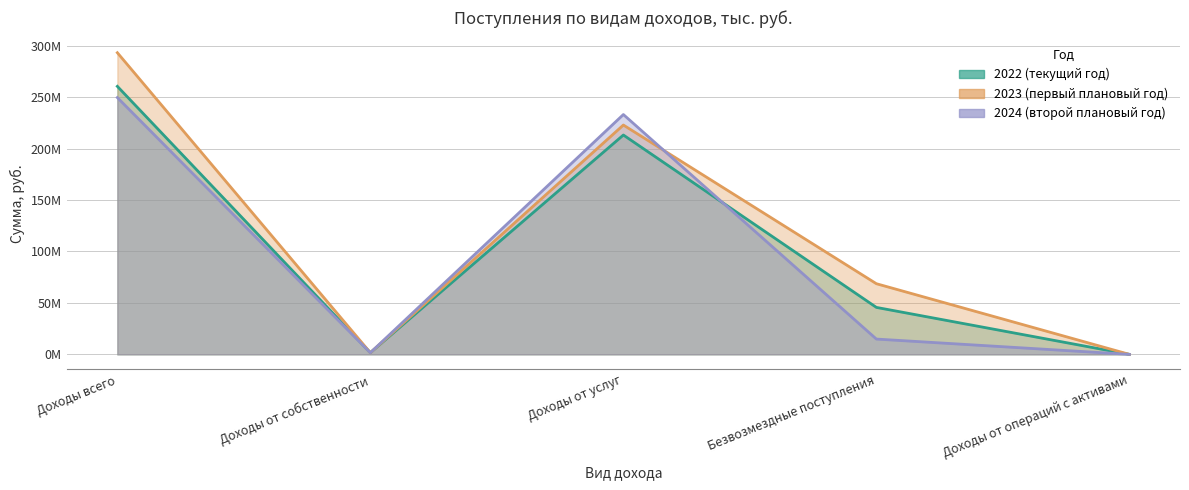

How many data points in 2022 (текущий год) are less than 45647212?

2